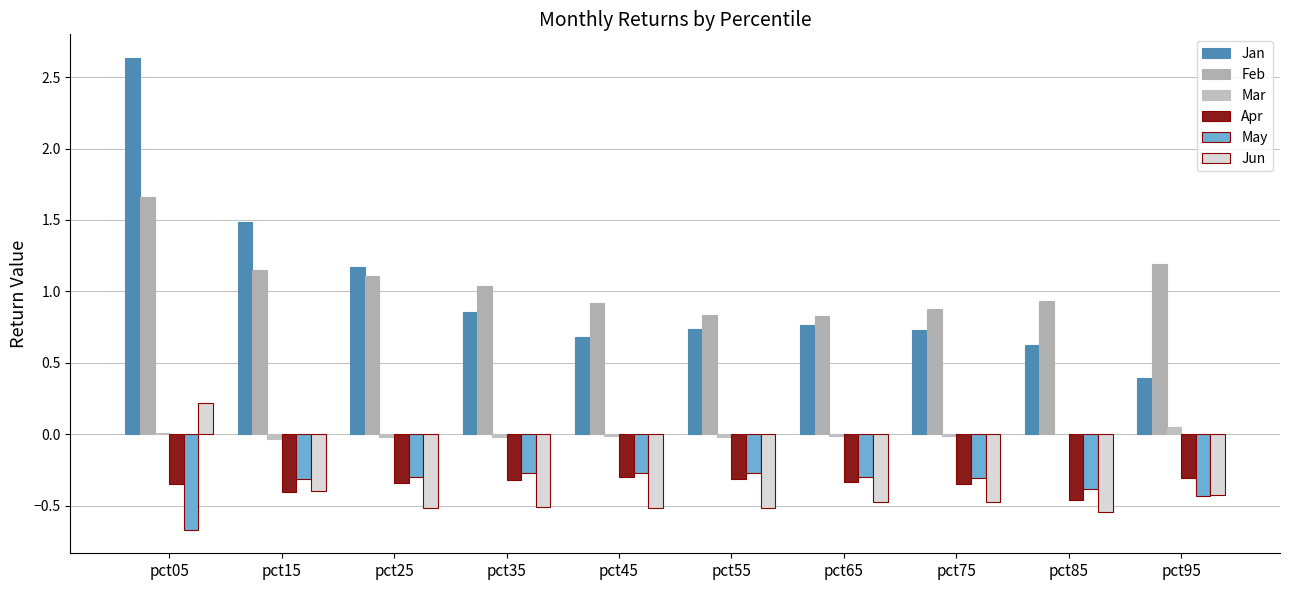

Reading left to right, transcribe all the data shown in this chart.

Jan: pct05=2.6	pct15=1.5	pct25=1.2	pct35=0.9	pct45=0.7	pct55=0.7	pct65=0.8	pct75=0.7	pct85=0.6	pct95=0.4
Feb: pct05=1.7	pct15=1.1	pct25=1.1	pct35=1.0	pct45=0.9	pct55=0.8	pct65=0.8	pct75=0.9	pct85=0.9	pct95=1.2
Mar: pct05=0.0	pct15=-0.0	pct25=-0.0	pct35=-0.0	pct45=-0.0	pct55=-0.0	pct65=-0.0	pct75=-0.0	pct85=-0.0	pct95=0.1
Apr: pct05=-0.4	pct15=-0.4	pct25=-0.3	pct35=-0.3	pct45=-0.3	pct55=-0.3	pct65=-0.3	pct75=-0.3	pct85=-0.5	pct95=-0.3
May: pct05=-0.7	pct15=-0.3	pct25=-0.3	pct35=-0.3	pct45=-0.3	pct55=-0.3	pct65=-0.3	pct75=-0.3	pct85=-0.4	pct95=-0.4
Jun: pct05=0.2	pct15=-0.4	pct25=-0.5	pct35=-0.5	pct45=-0.5	pct55=-0.5	pct65=-0.5	pct75=-0.5	pct85=-0.5	pct95=-0.4